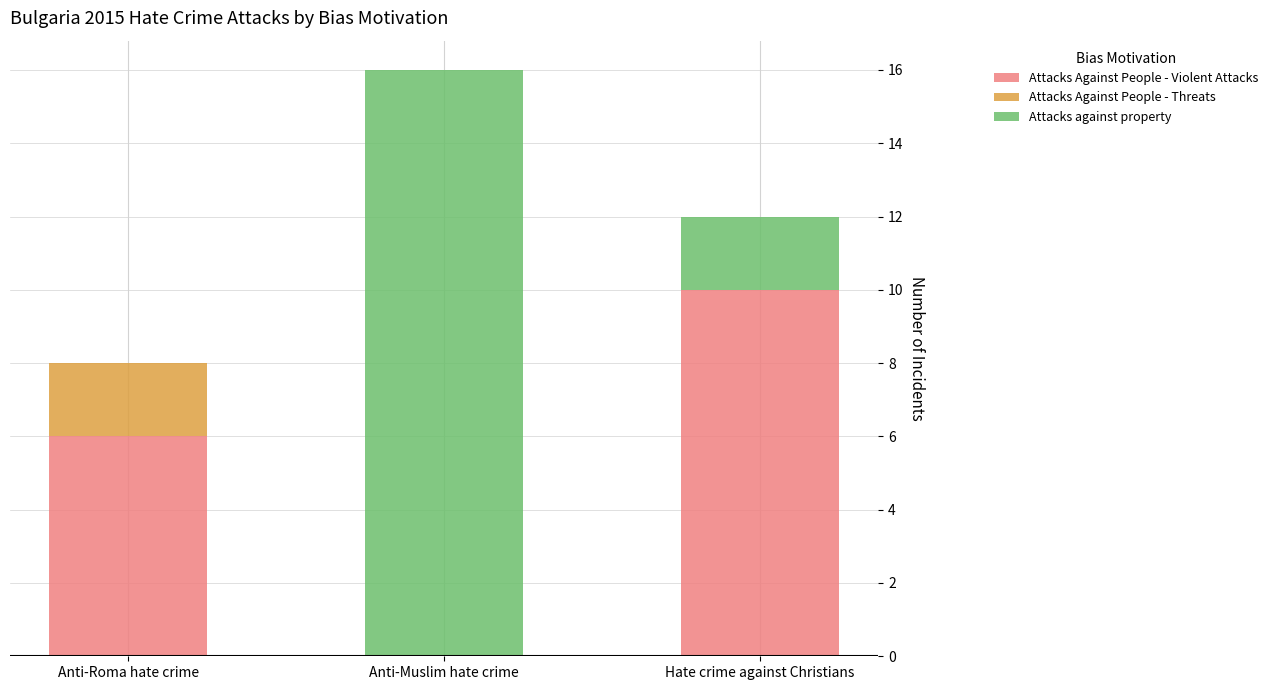

What is the total value across all series at Anti-Roma hate crime?

8